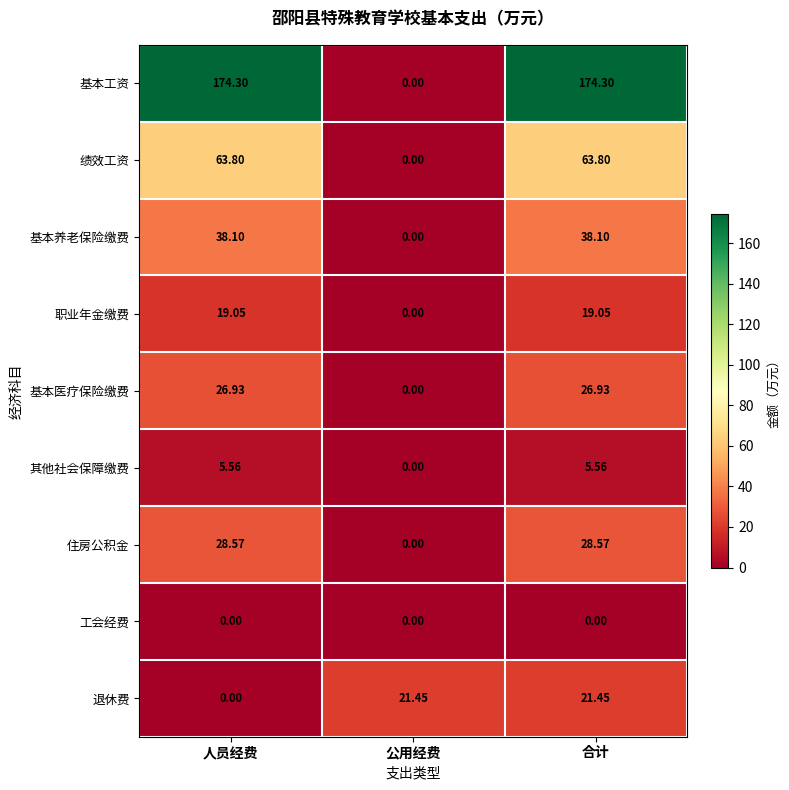

At which label is 基本养老保险缴费 closest to 19?

公用经费